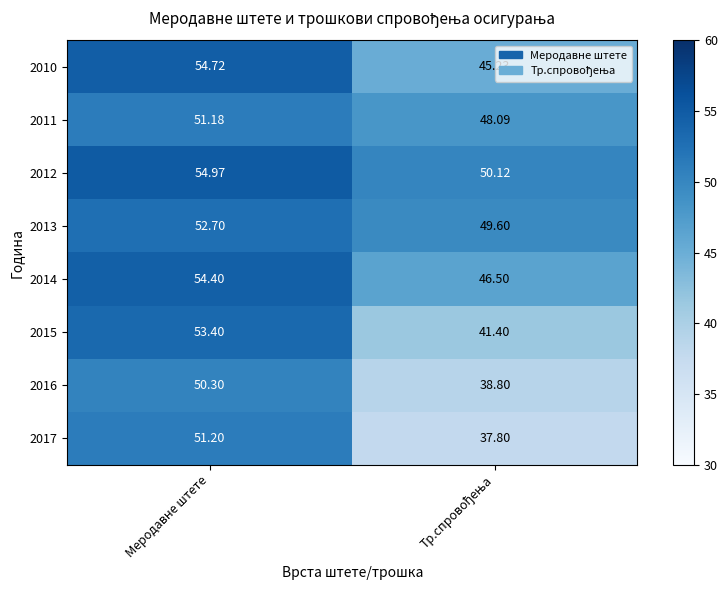

Where does the 2011 series first go above 51?

Меродавне штете